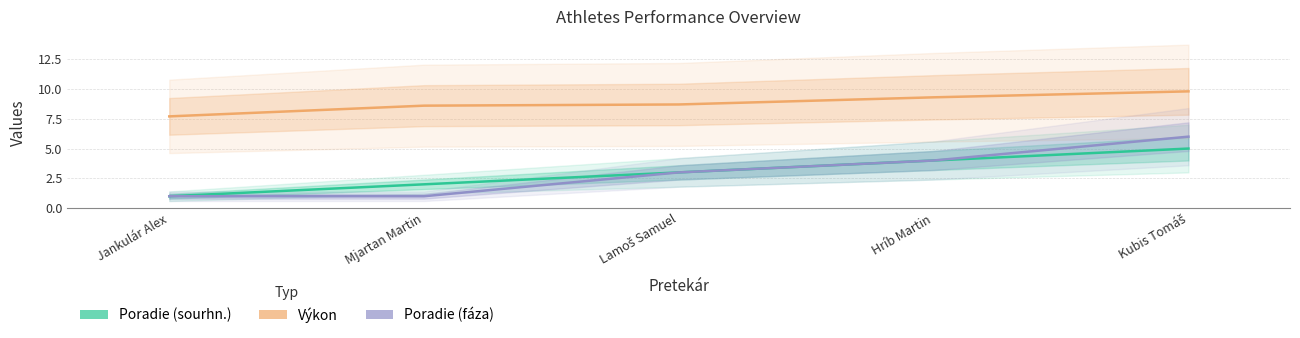

Is this an area chart (filled region under the line)?

No